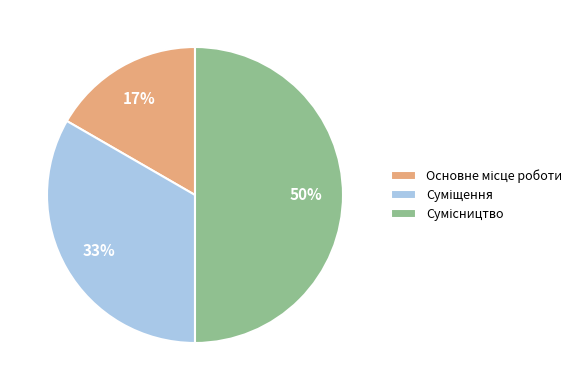

To the nearest percent, what is the average slice percentage?

33%